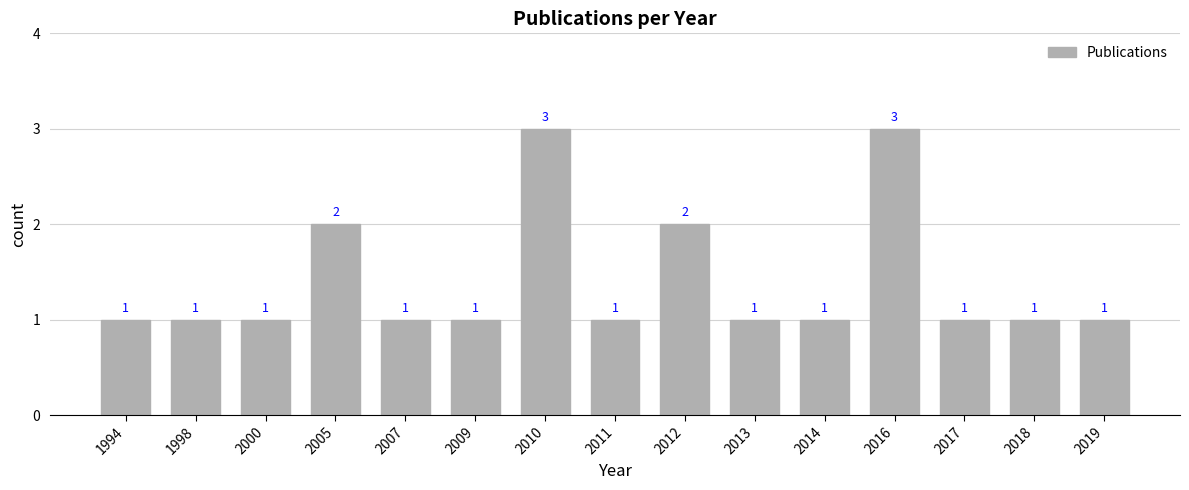

What is the sum of the values at 2012 and 2014?

3